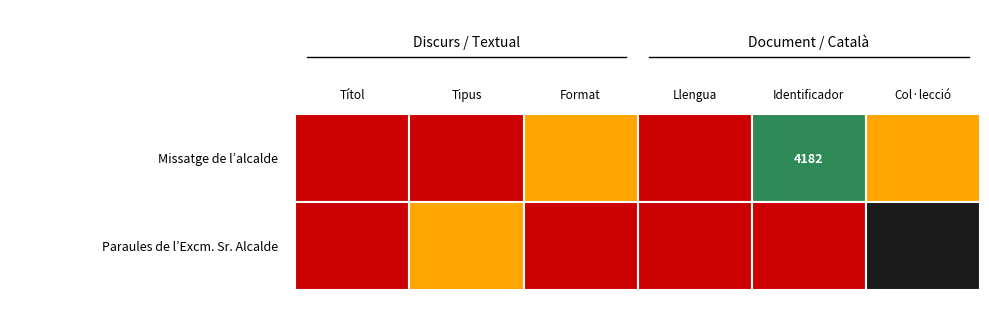

What is the sum of all Missatge de l'alcalde de Barcelona values?

4182